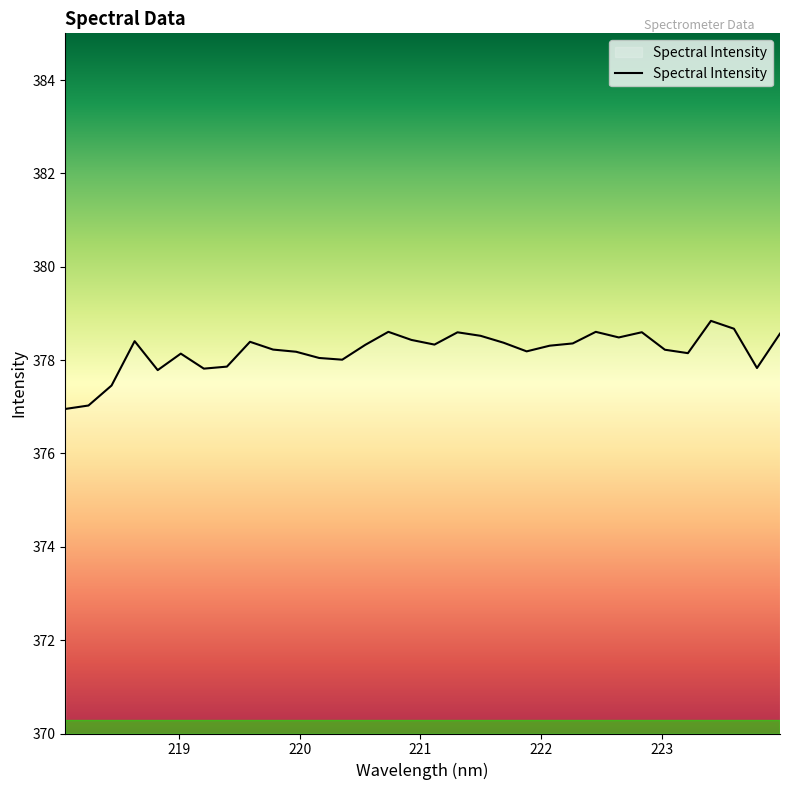

What is the maximum value shown in the chart?

378.8